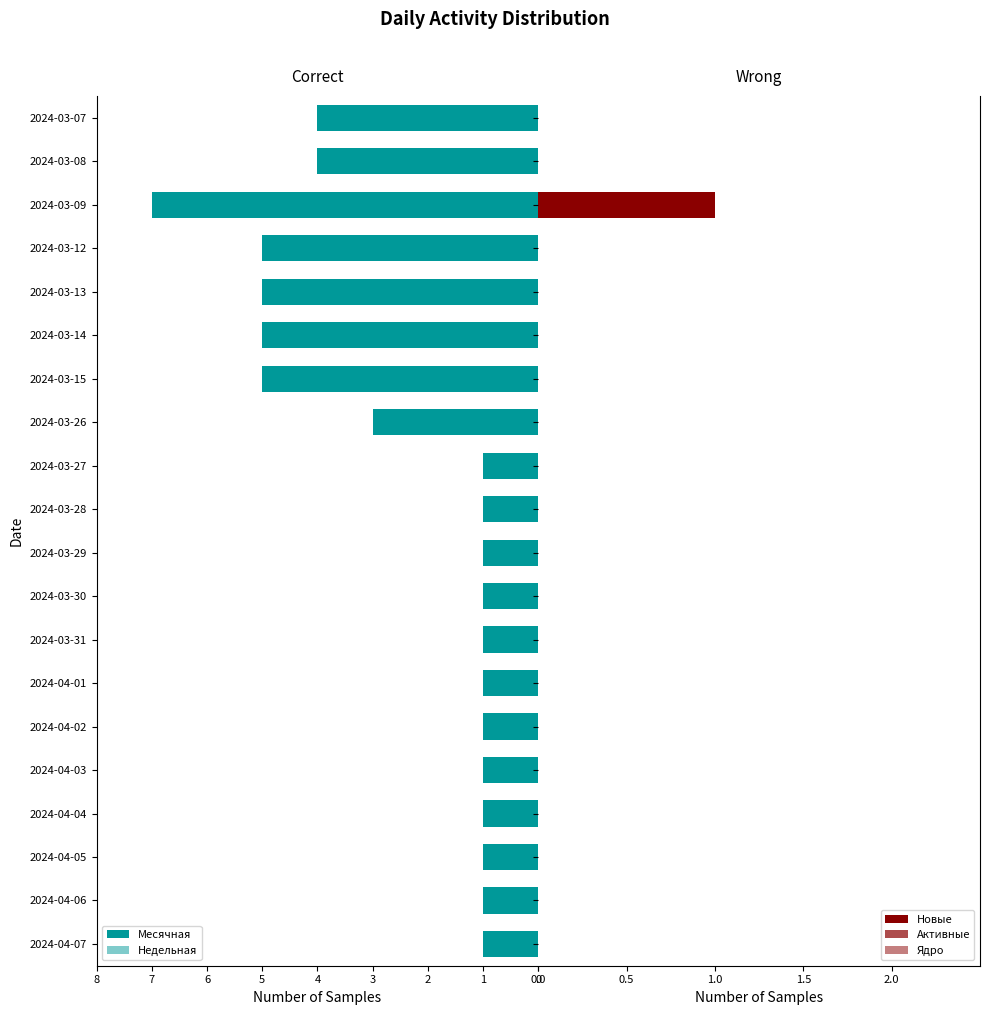

How many bars are there in each group?

5